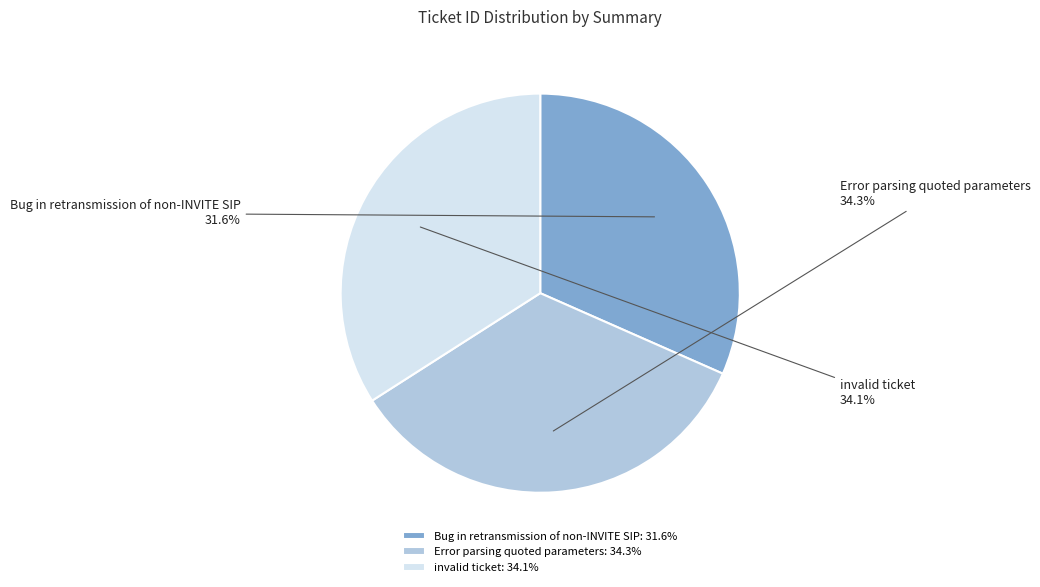

To the nearest percent, what percentage of the pie is invalid ticket?

34%